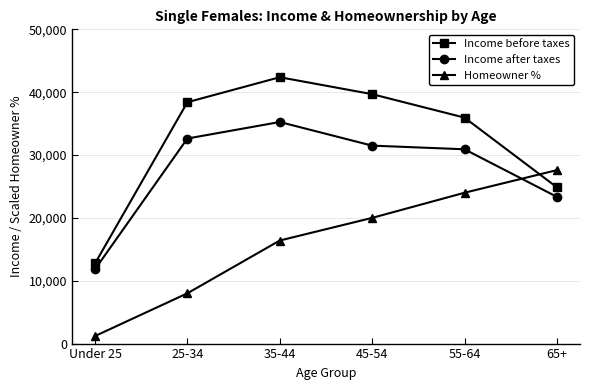

How many lines are shown in the chart?

3